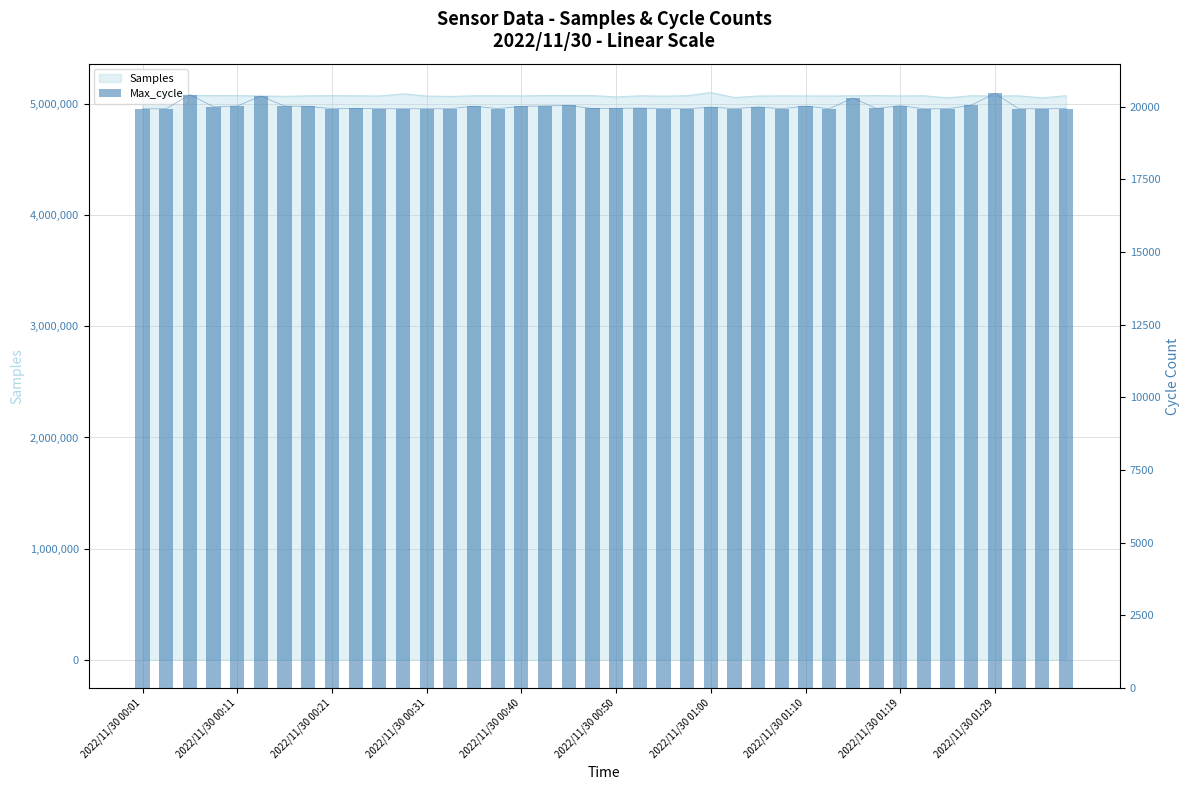

Is it true that the value at 2022/11/30 01:10 is 20003?

True